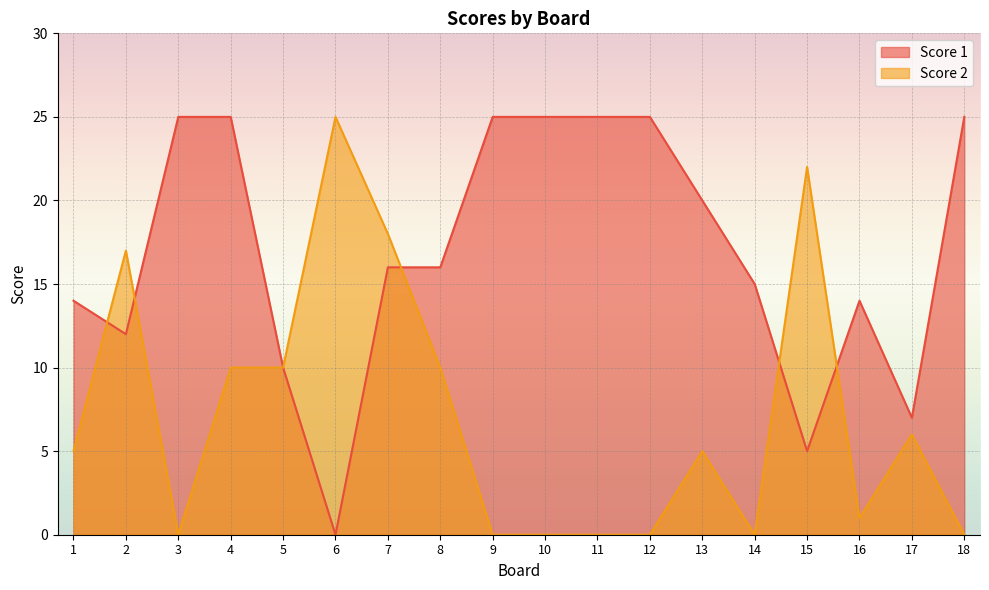

At which category is the sum across all series the highest?

4